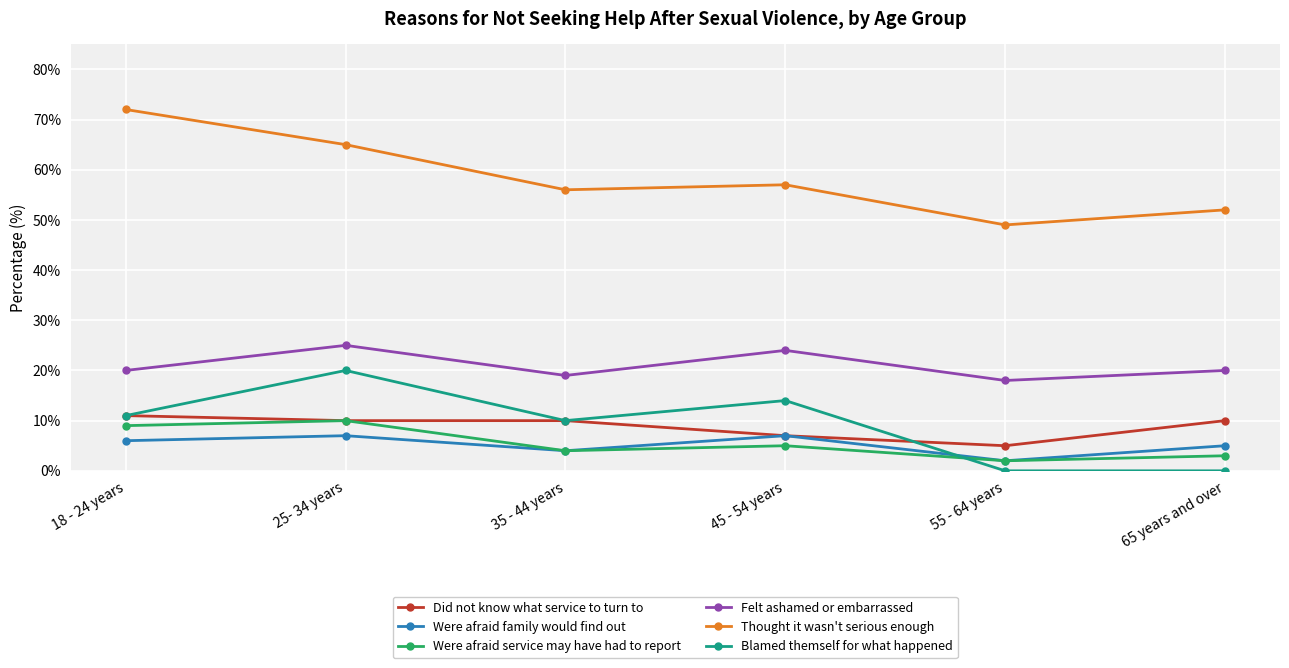

Reading left to right, transcribe all the data shown in this chart.

Did not know what service to turn to: 11	10	10	7	5	10
Were afraid family would find out: 6	7	4	7	2	5
Were afraid service may have had to report: 9	10	4	5	2	3
Felt ashamed or embarrassed: 20	25	19	24	18	20
Thought it wasn't serious enough: 72	65	56	57	49	52
Blamed themself for what happened: 11	20	10	14	0	0